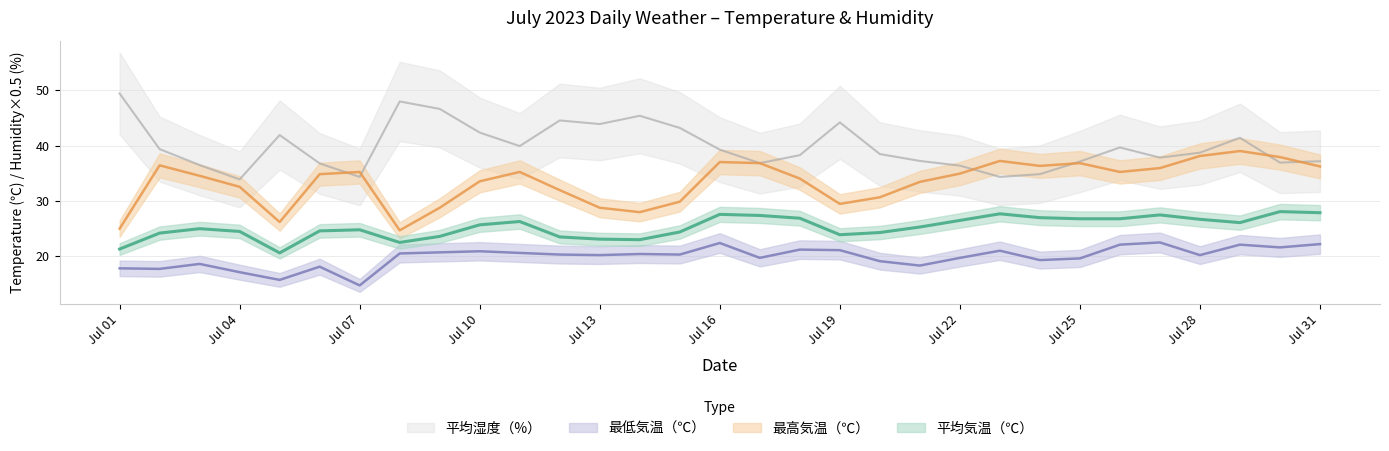

In 最高気温（℃）, how many points are lower than both neighbors (excluding endpoints)?

6